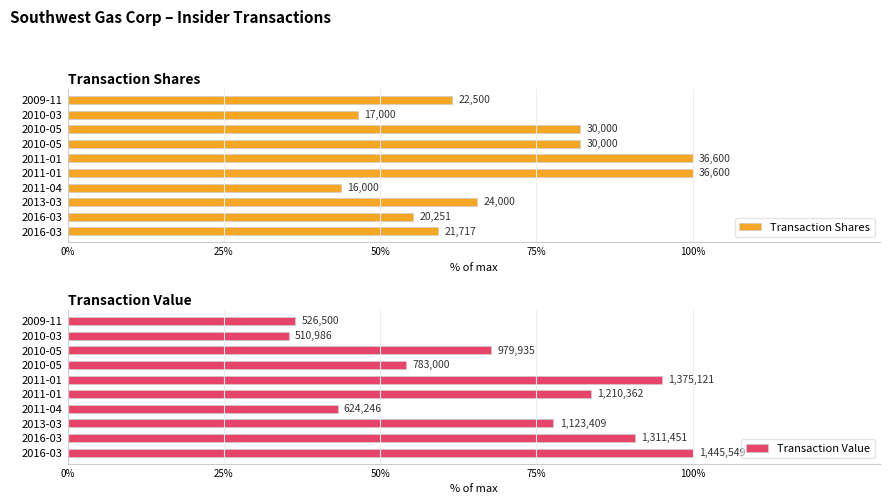

Does the chart contain any negative values?

No